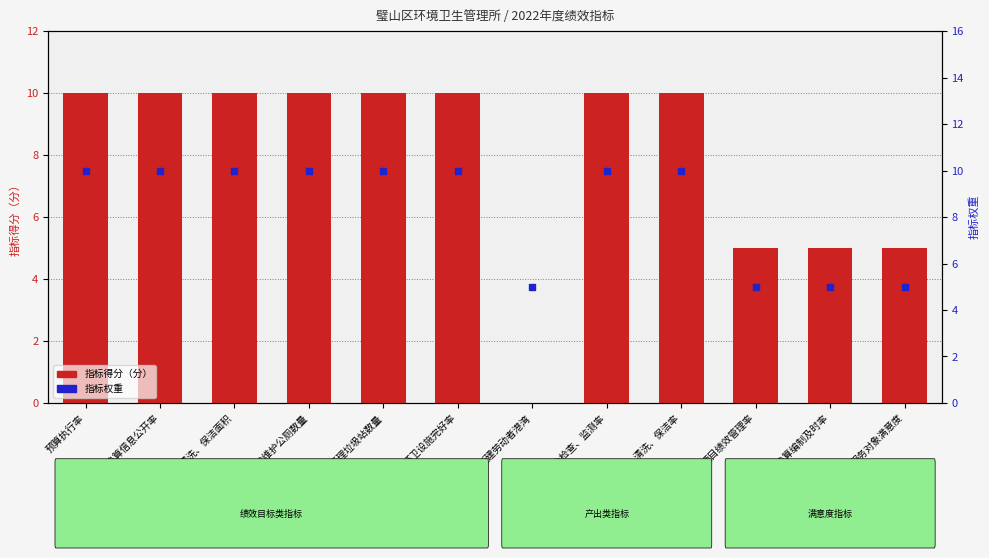

At which category is the sum across all series the highest?

预算执行率